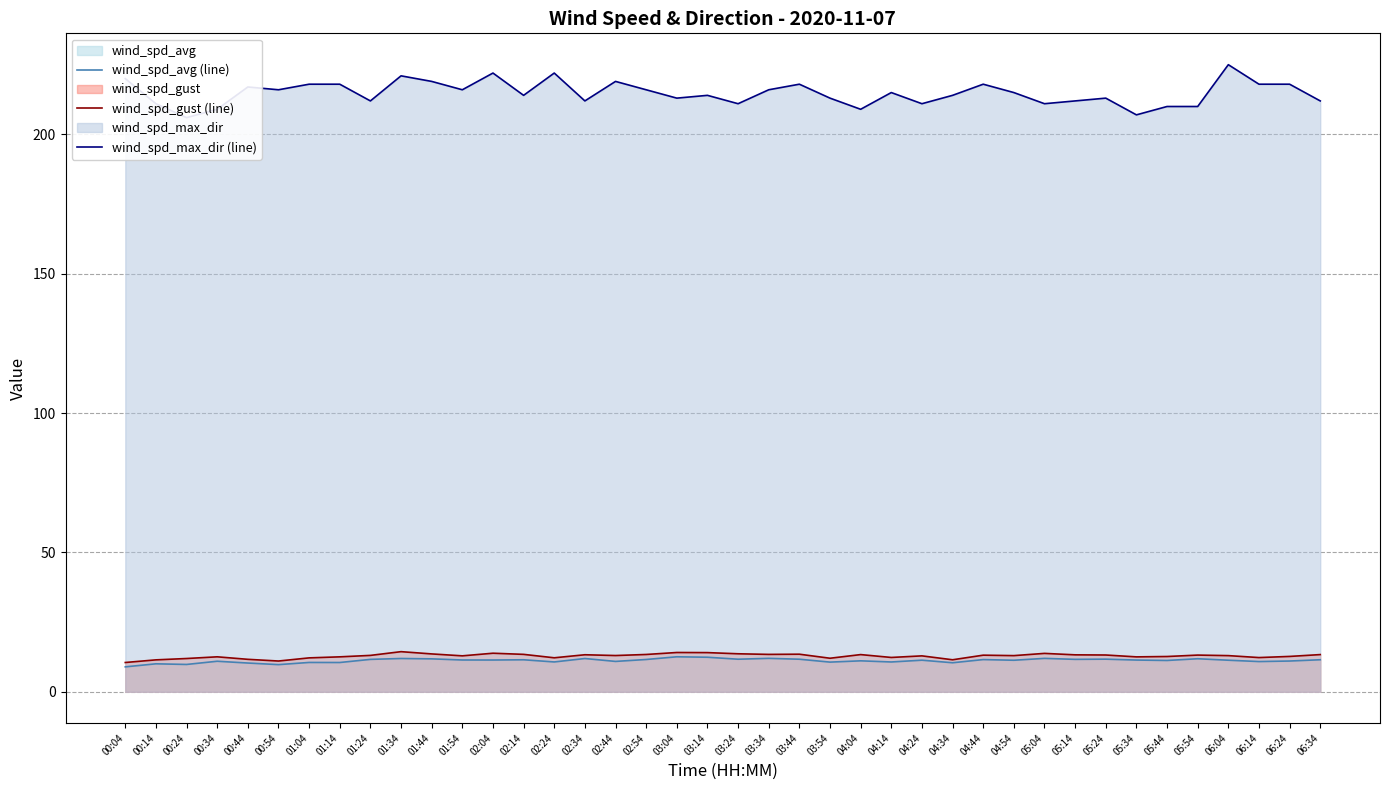

How many interior local valleys does the wind_spd_max_dir (line) series have?

12